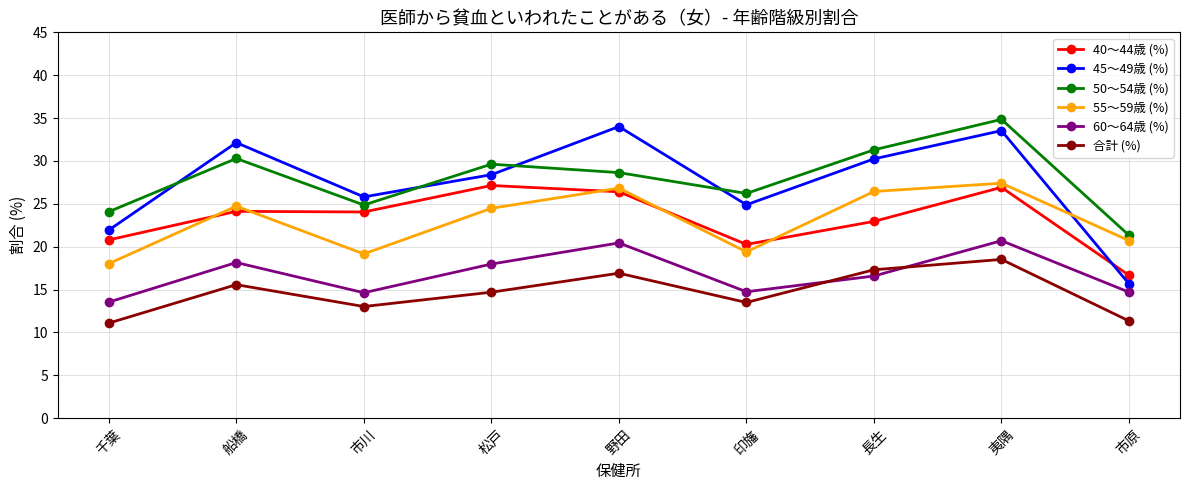

True or false: 60～64歳 (%) and 50～54歳 (%) intersect in this chart.

False